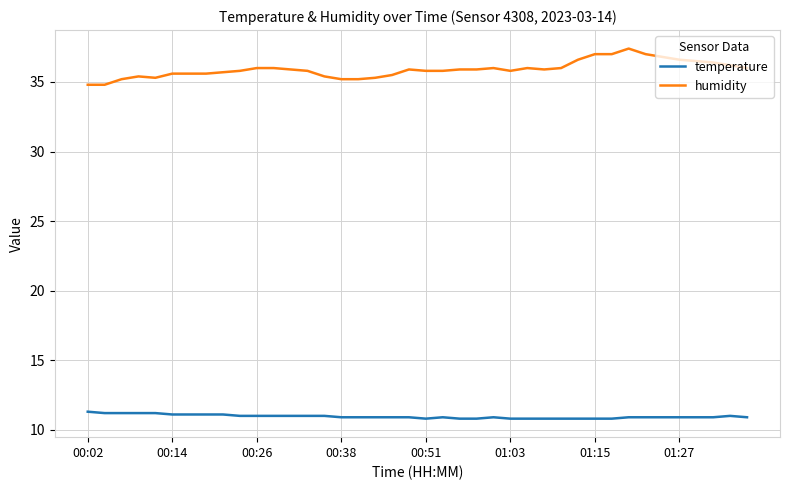

How many values in the humidity series exceed 35?

38